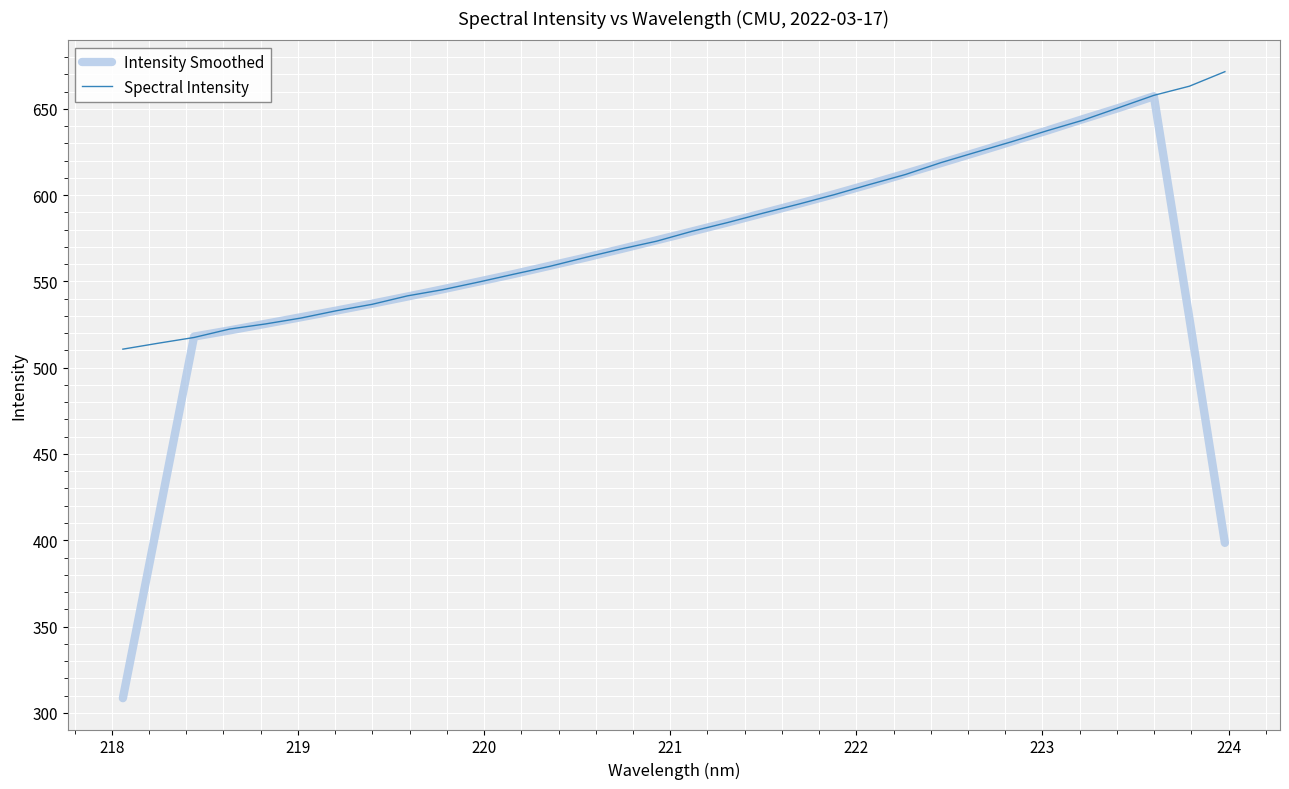

How many interior local peaks does the Intensity Smoothed series have?

1